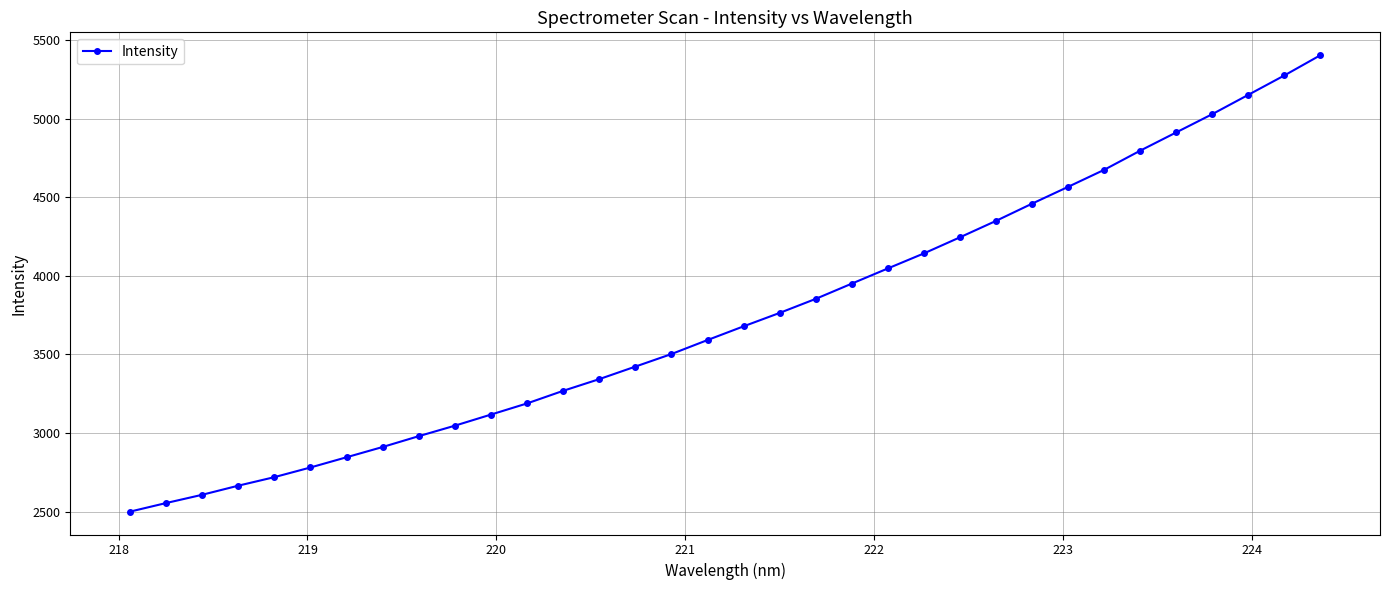

What is the greatest value displayed?

5404.1